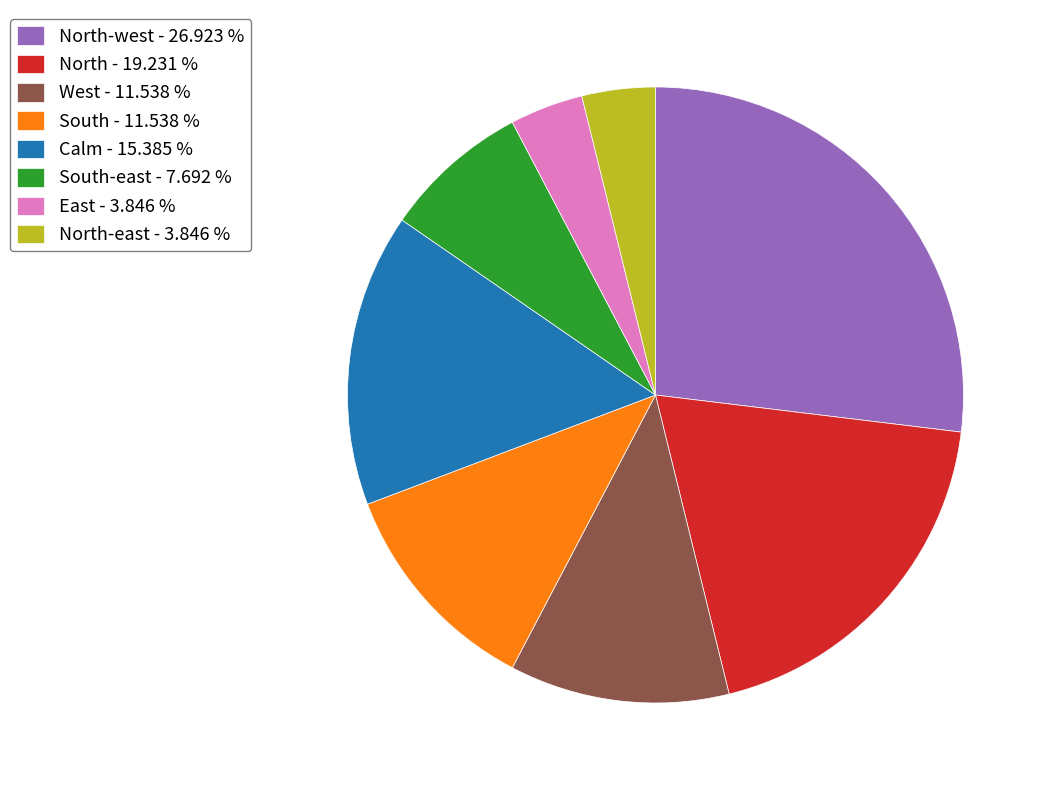

What is the ratio of the value at South - 11.538 % to the value at West - 11.538 %?

1.0